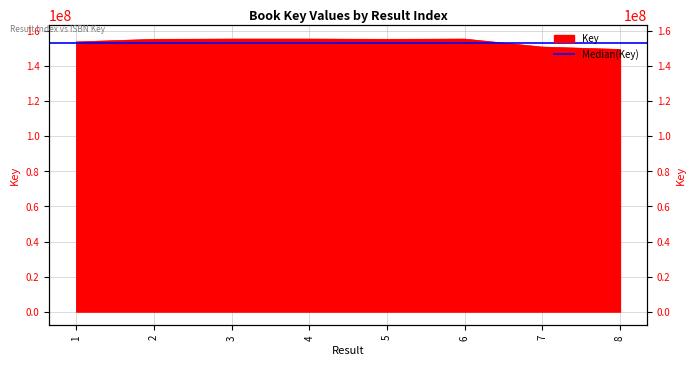

How many interior local valleys (lower than both neighbors) does the data have?

1